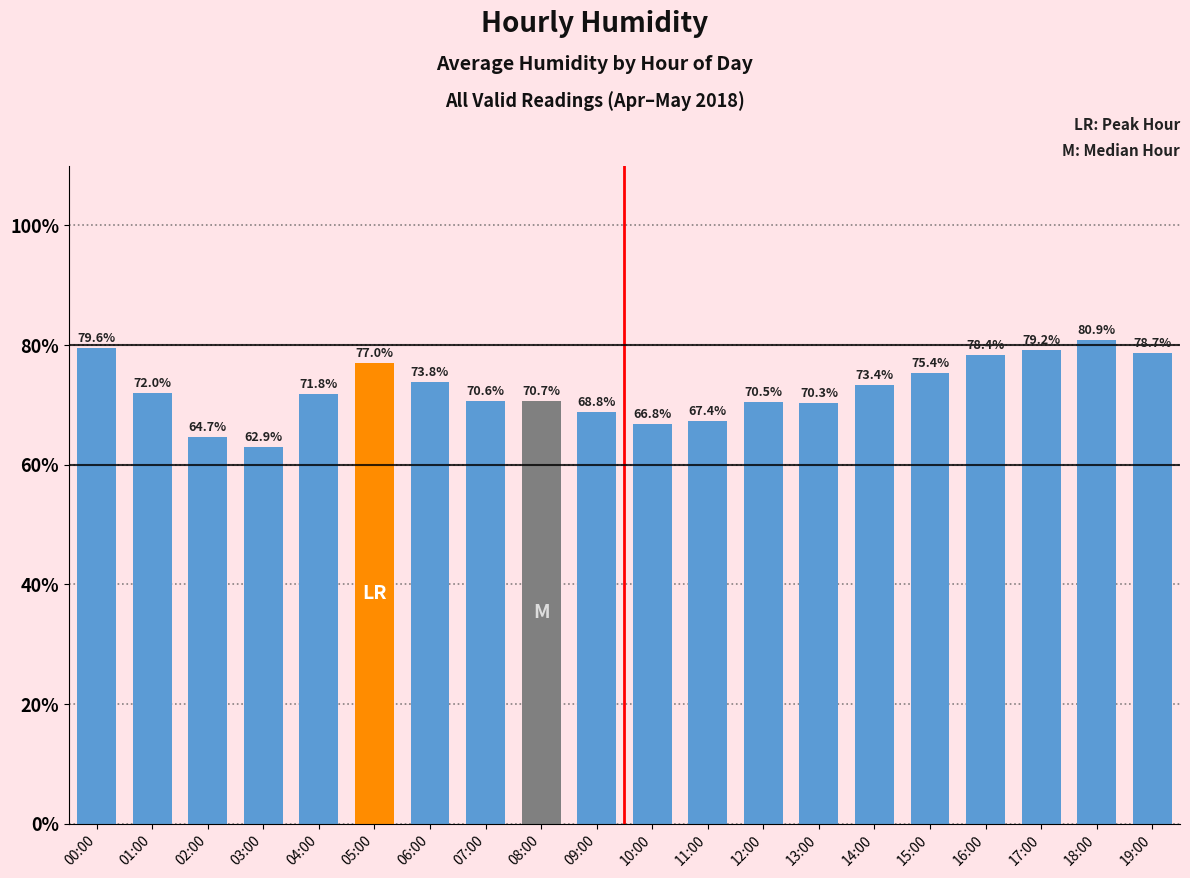

Where does the data first go above 72?

00:00